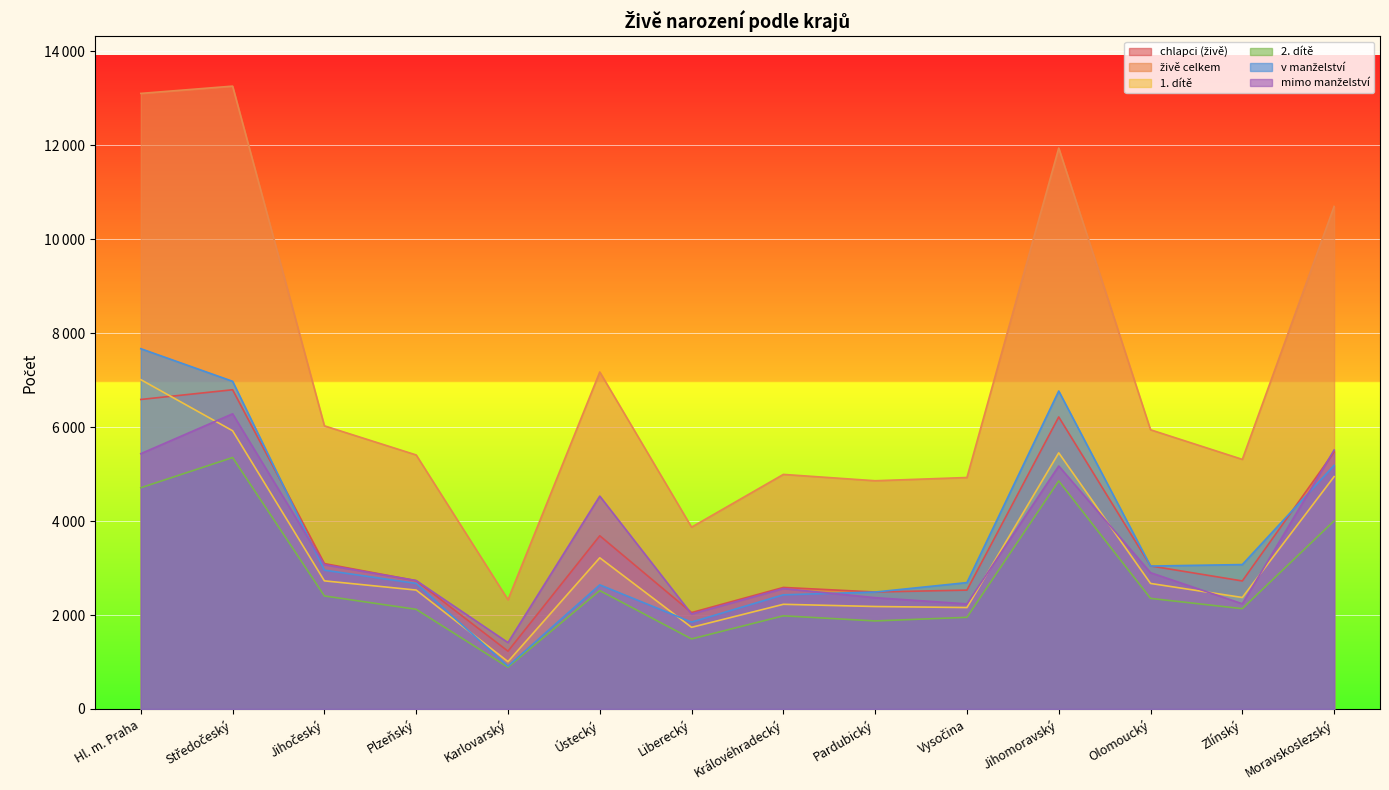

After their last crossing, which series has the higher values: chlapci (živě) or 1. dítě?

chlapci (živě)